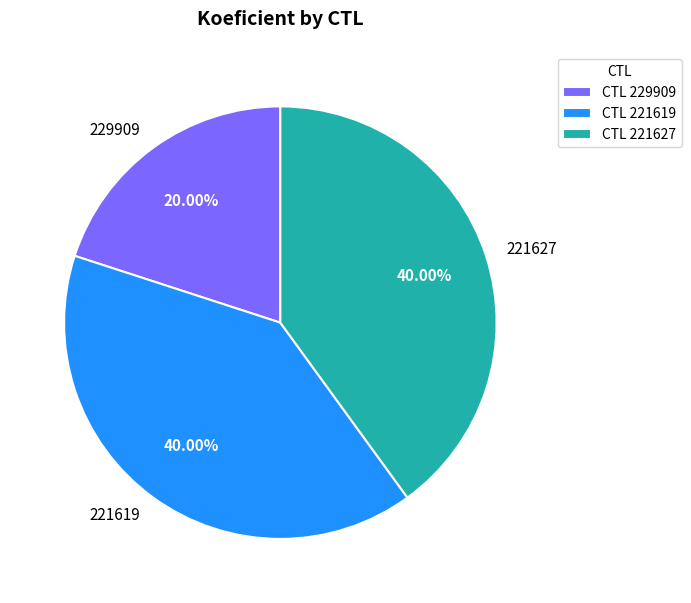

Approximately how many times larger is the value at 221619 compared to 221627?

1.0